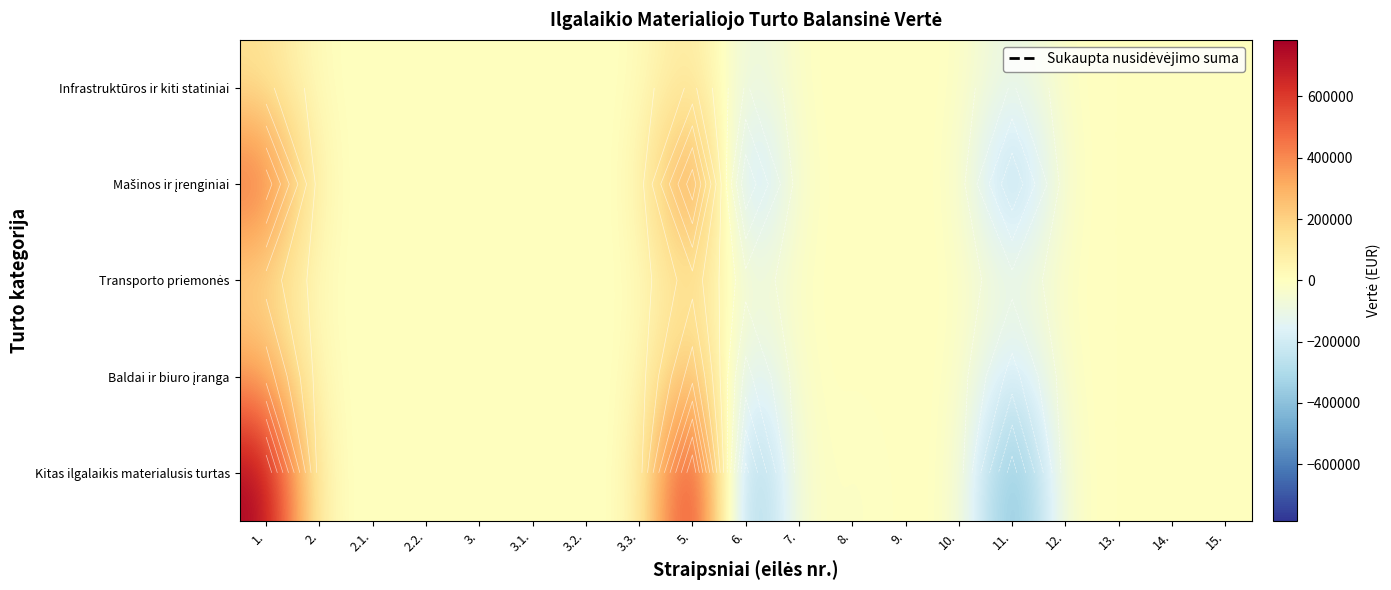

What is the minimum value shown in the chart?

-500041.2